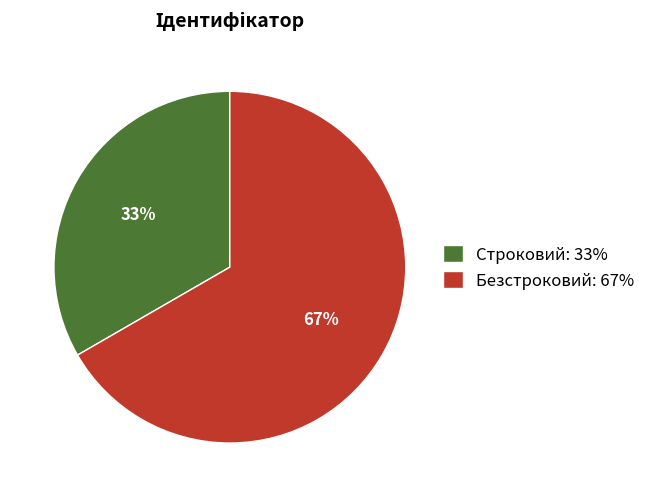

To the nearest percent, what is the average slice percentage?

50%